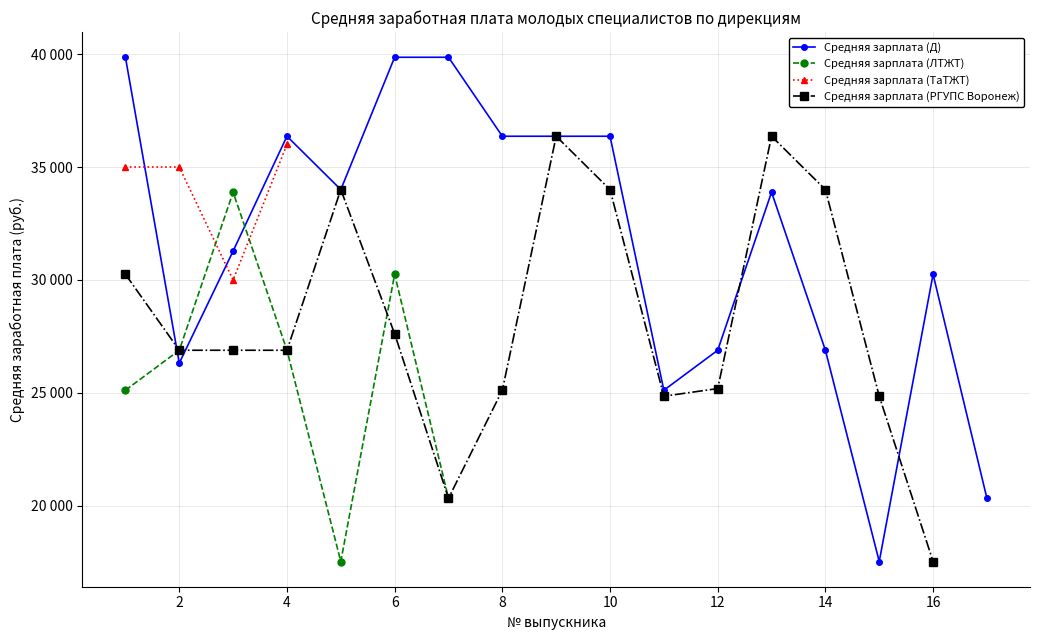

What is the sum of the Средняя зарплата (ЛТЖТ) values at 11 and 2?

26889